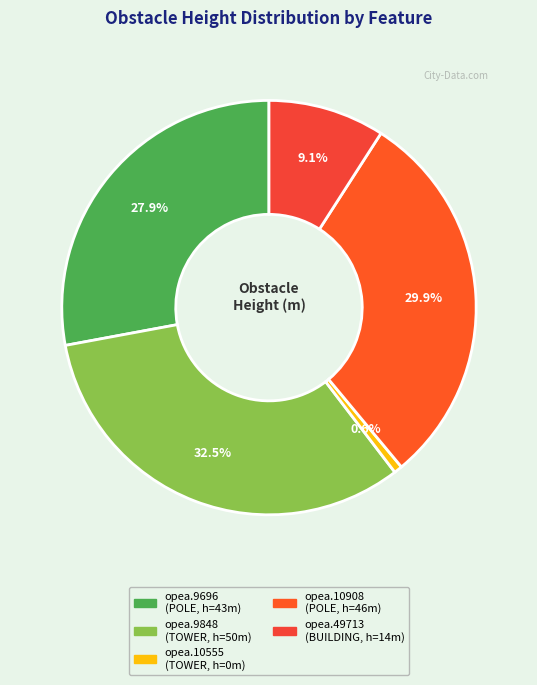

Do opea.49713 and opea.9848 together represent more than half of the pie?

No